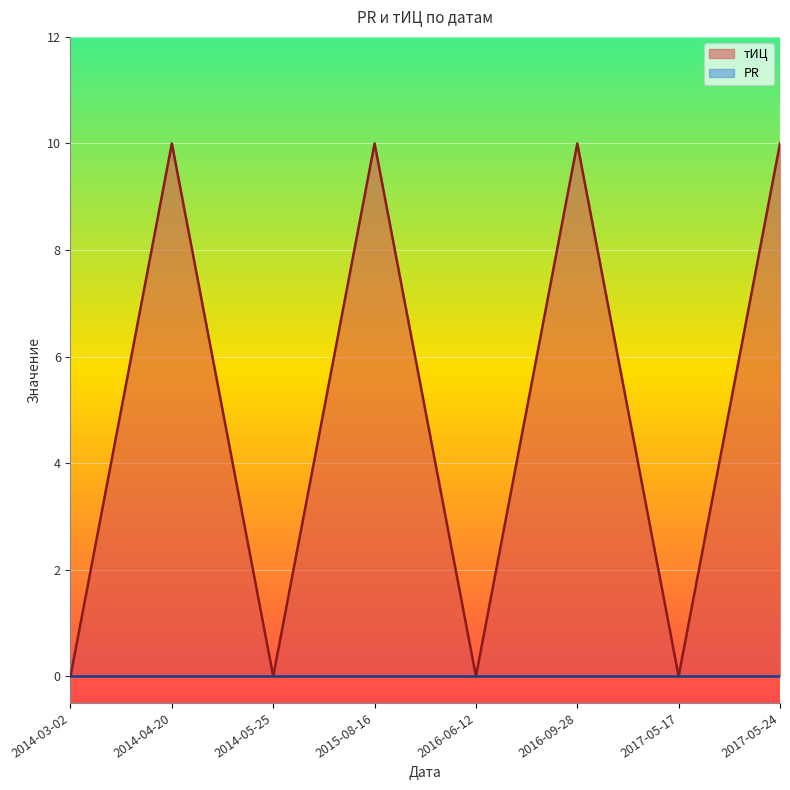

True or false: the data shows 10 at 2016-09-28.

True